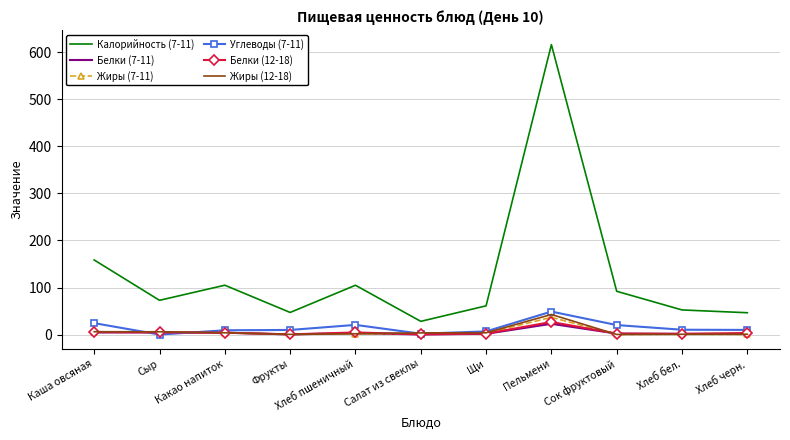

What position from the right is Сок фруктовый?

3